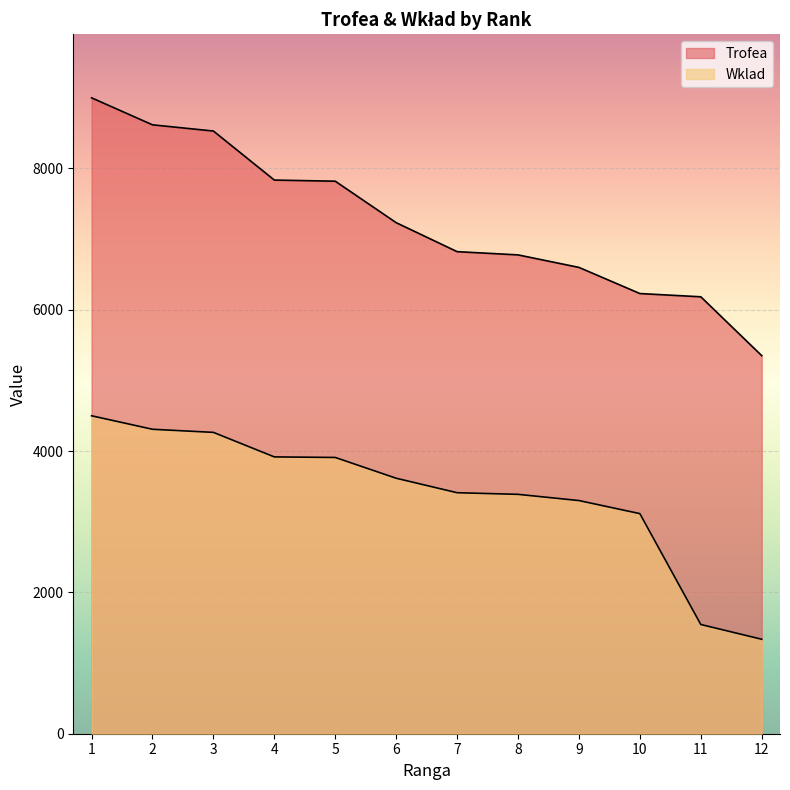

What is the highest value of the Trofea series?

9000